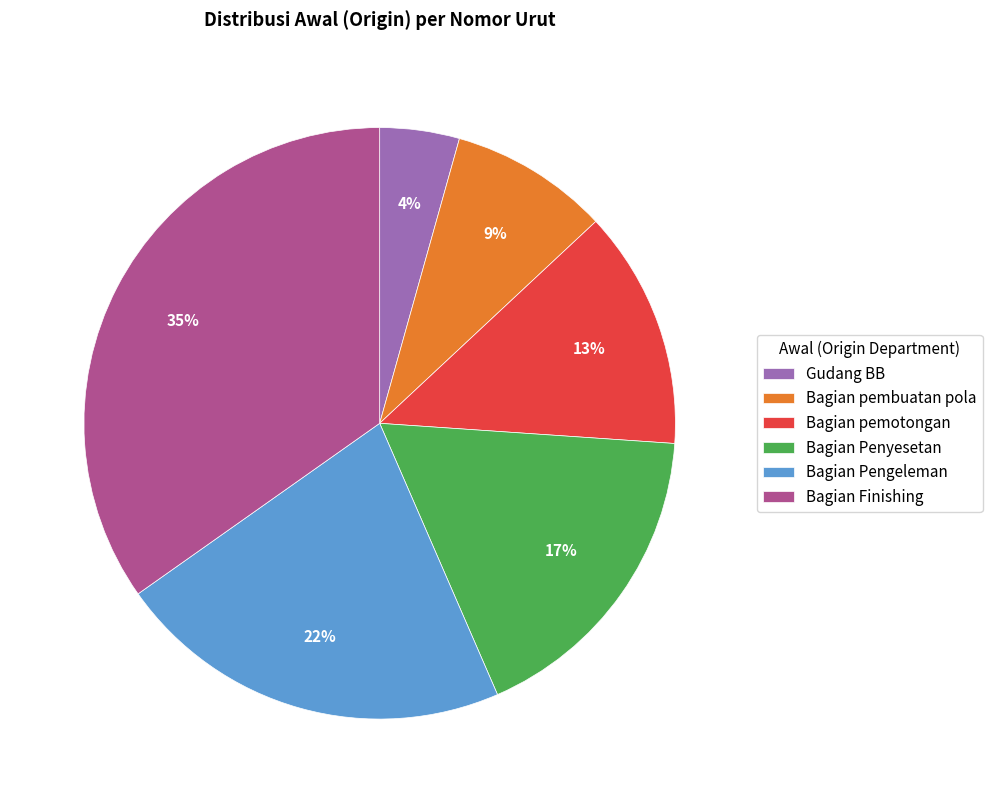

Approximately how many times larger is the value at Gudang BB compared to Bagian pemotongan?

0.3